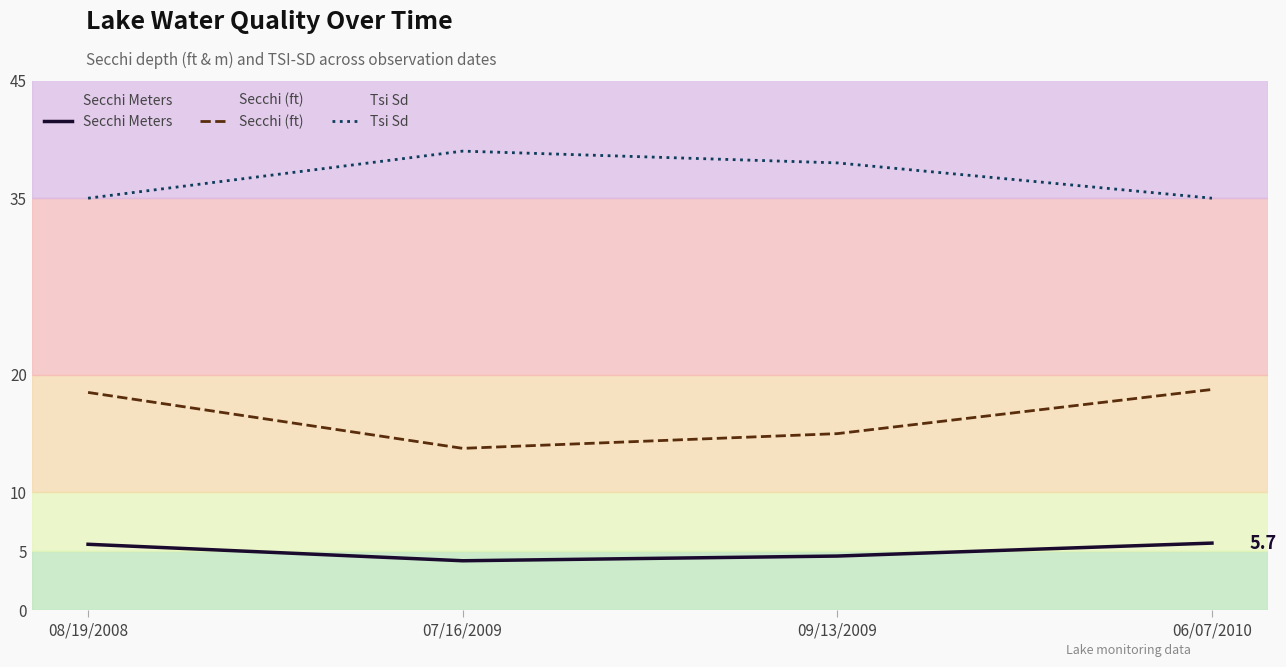

Rank the series by their maximum value, from lowest to highest.

Secchi Meters, Secchi (ft), Tsi Sd